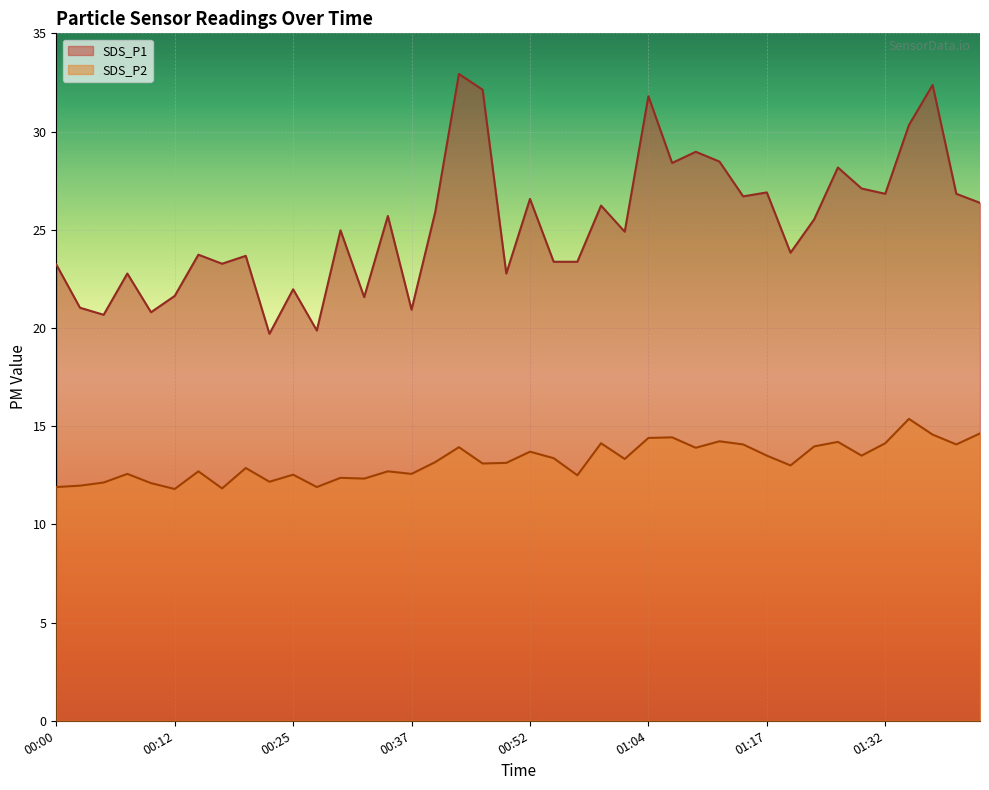

What is the label of the 27th point from the right?

00:32